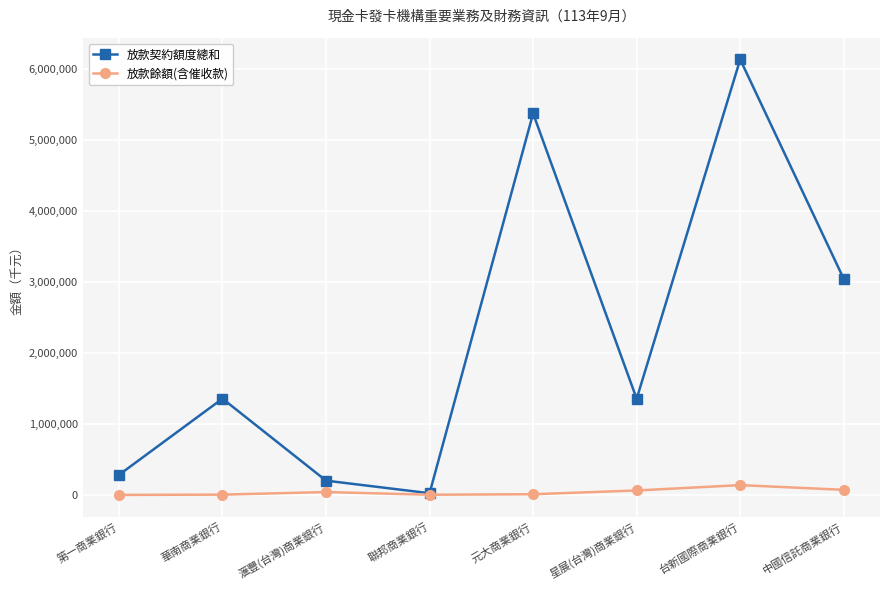

How many lines are shown in the chart?

2